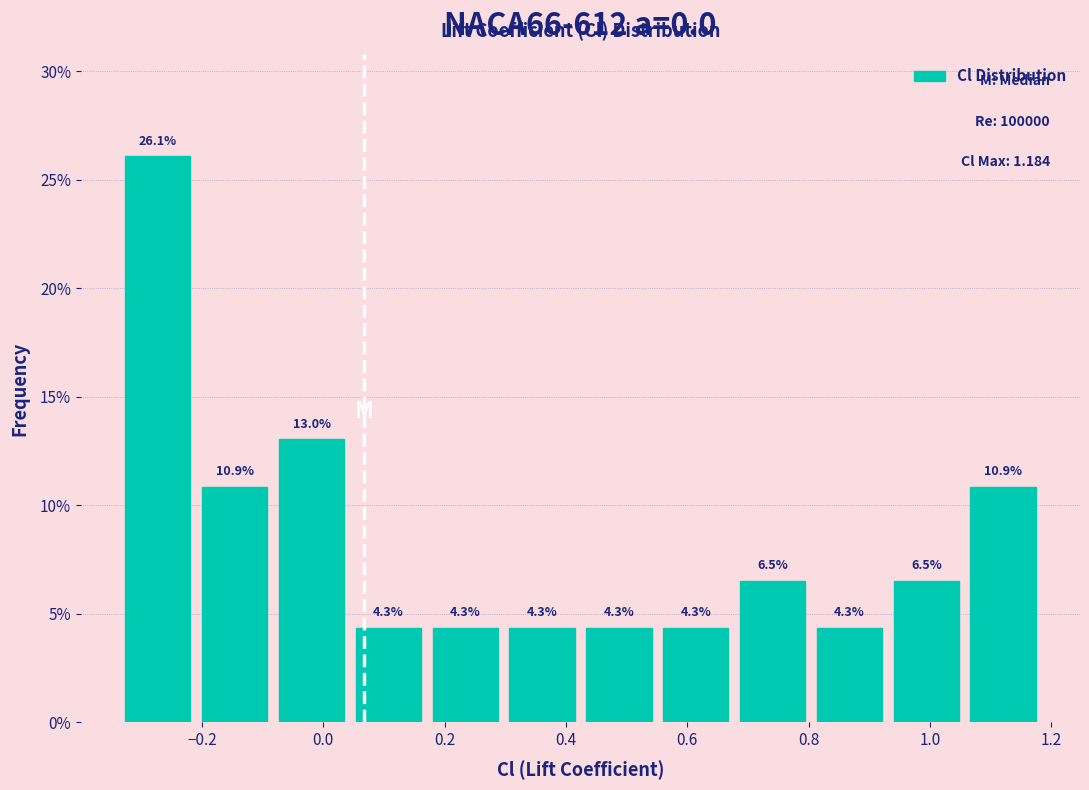

Reading left to right, list every bar in this chart as the range it spans on the x-axis followed by its height. The bar edges are not printed on the chart, so give them approximately, as read against the axis.

-0.34 to -0.20: 26.1
-0.20 to -0.08: 10.9
-0.08 to 0.04: 13.0
0.04 to 0.18: 4.3
0.18 to 0.30: 4.3
0.30 to 0.42: 4.3
0.42 to 0.56: 4.3
0.56 to 0.68: 4.3
0.68 to 0.80: 6.5
0.80 to 0.94: 4.3
0.94 to 1.06: 6.5
1.06 to 1.18: 10.9